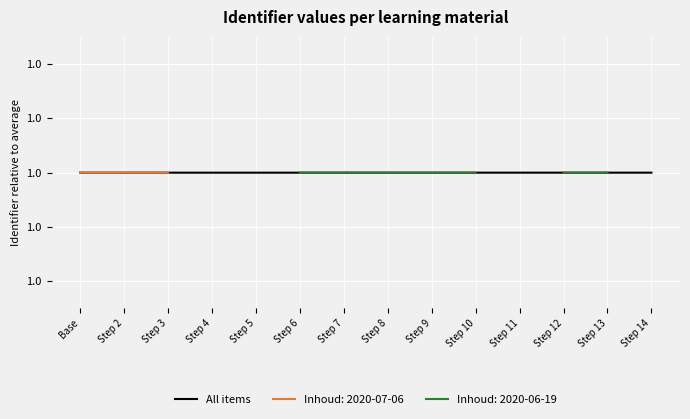

How many categories are shown in the chart?

14